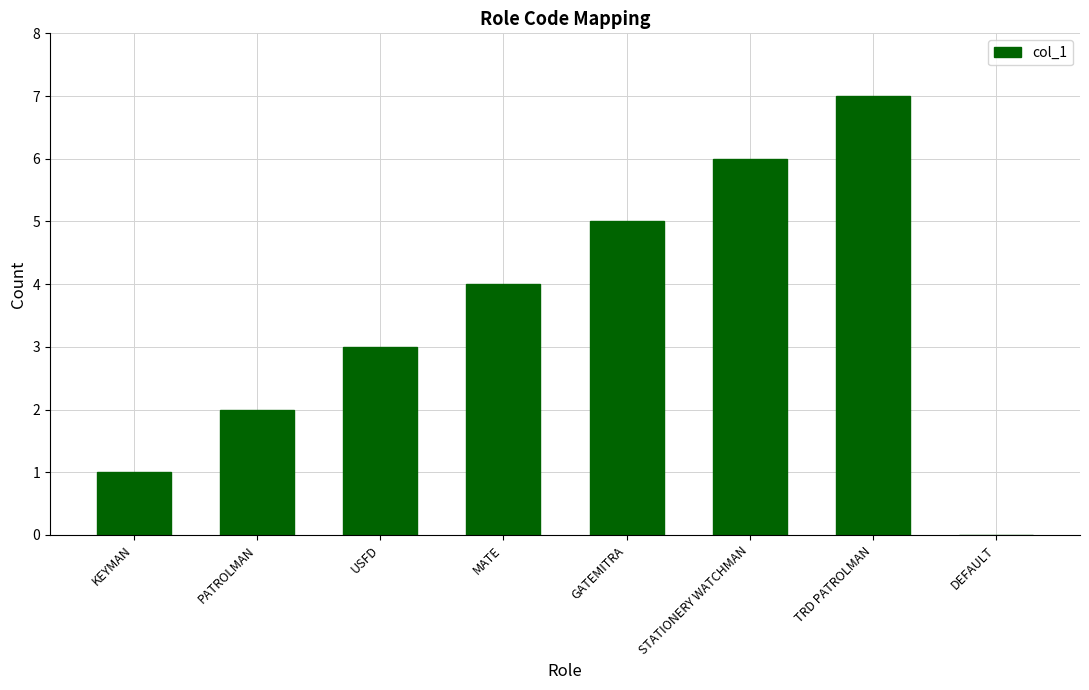

What is the sum of all values?

28